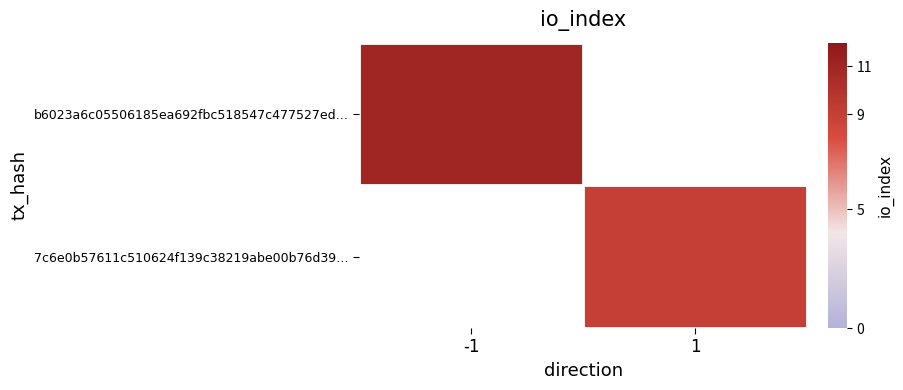

Count the number of data series in this chart.

2